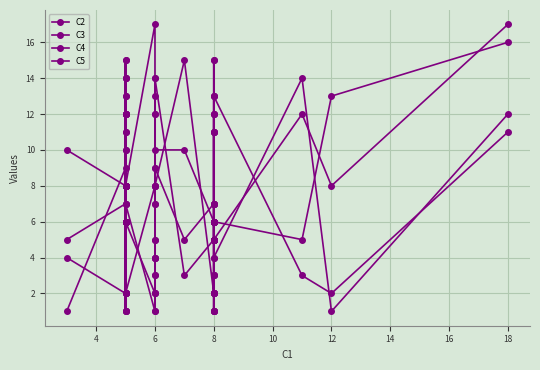

Where is the first local minimum for C2?

18